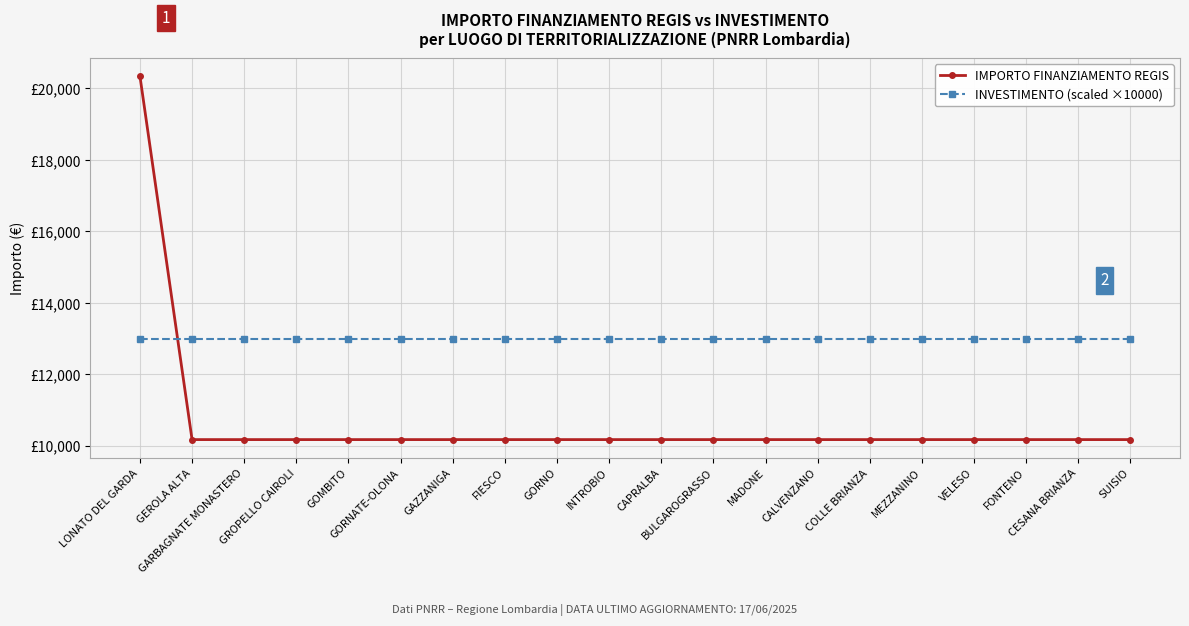

What are all the series names shown in the legend?

IMPORTO FINANZIAMENTO REGIS, INVESTIMENTO (scaled ×10000)